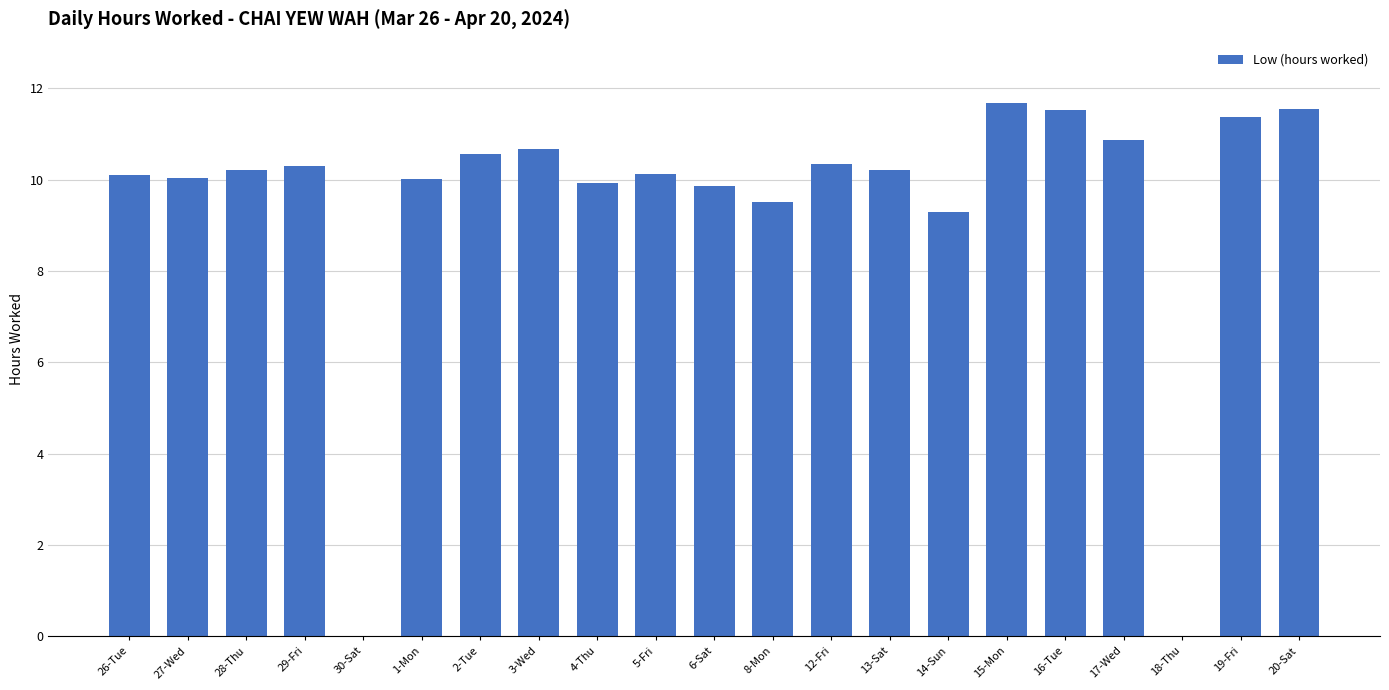

Where is the data nearest to the value 5?

14-Sun